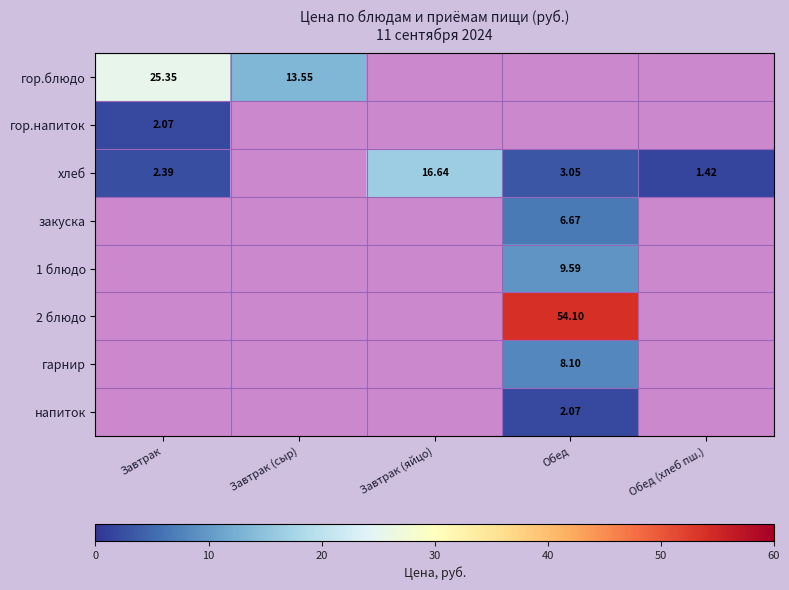

Which series has the largest total across all categories?

2 блюдо